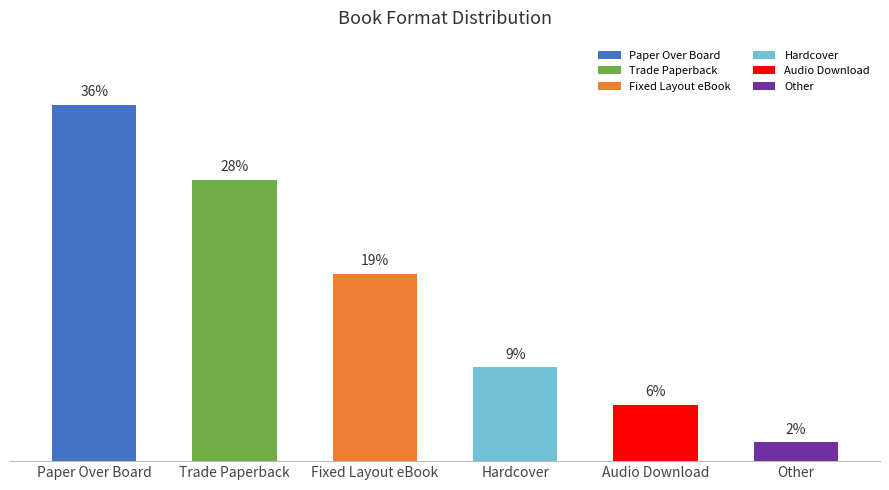

Which label corresponds to the largest value in the chart?

Paper Over Board